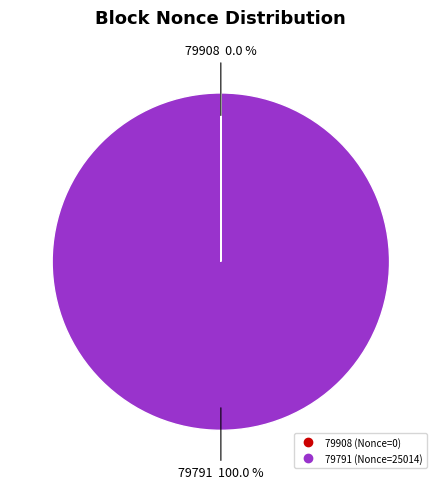

What is the largest slice in the pie chart?

79791